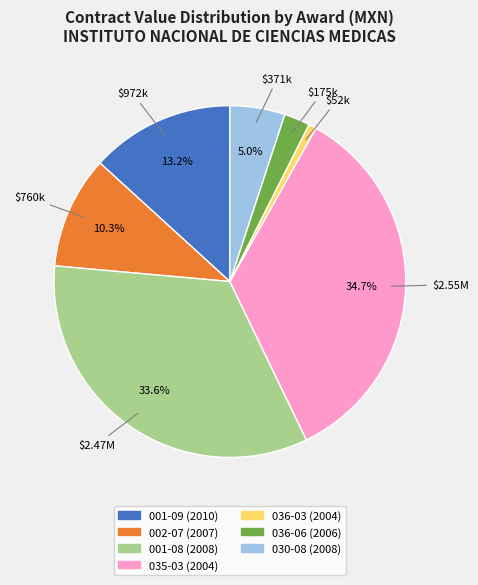

To the nearest percent, what is the difference between the largest and smallest slice percentages?

34%